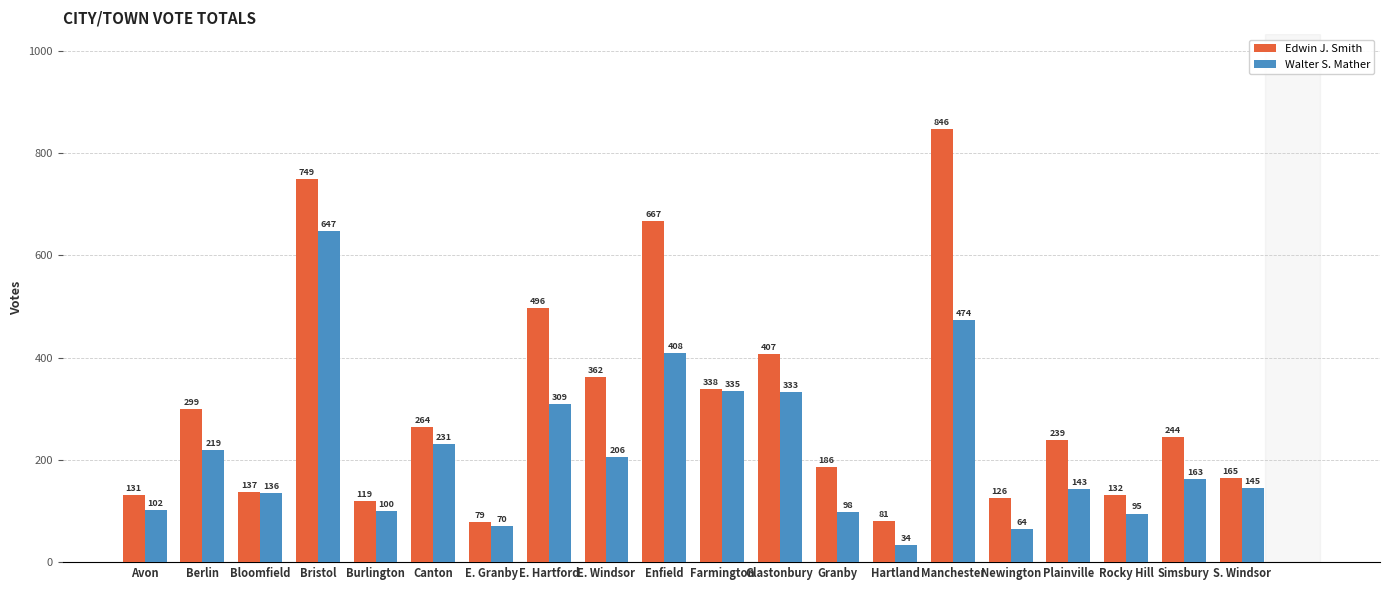

What position from the left is Enfield?

10